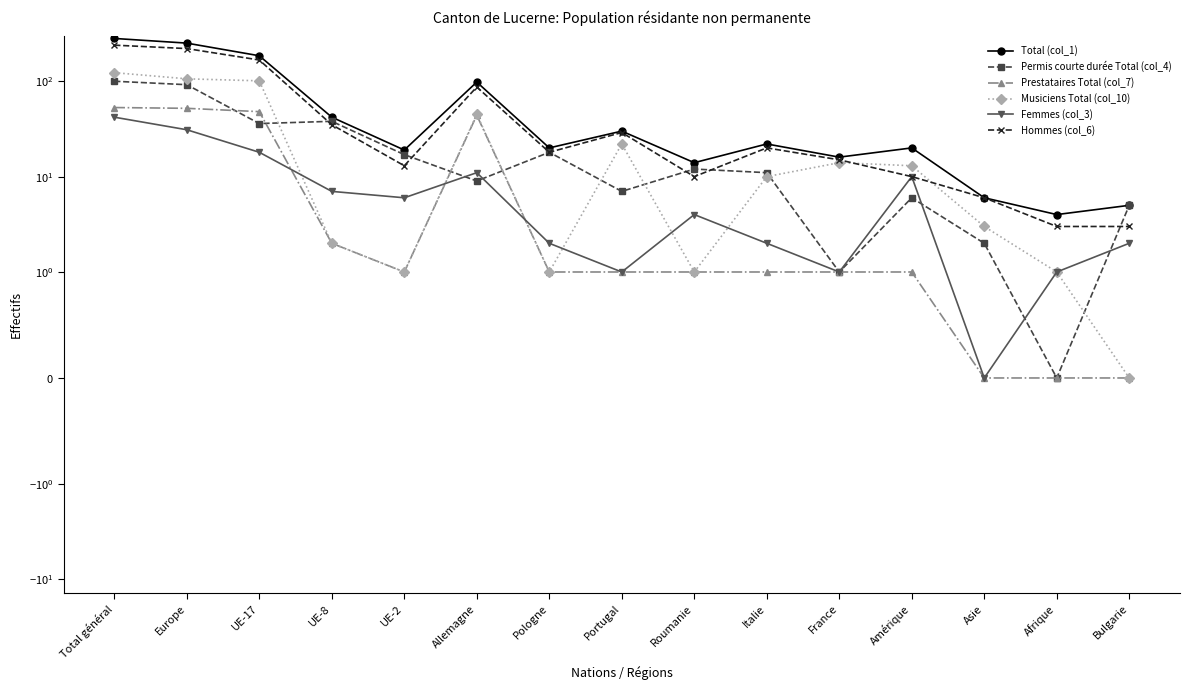

At which category does Permis courte durée Total (col_4) reach its first local peak?

UE-8